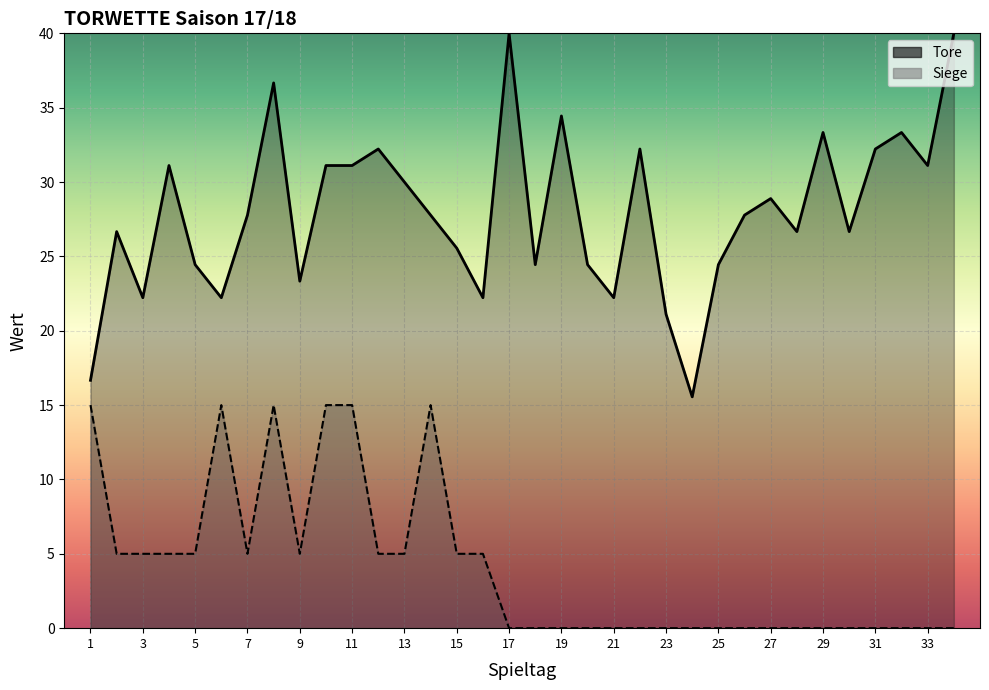

What is the difference between the maximum and minimum values in the Tore series?

24.4